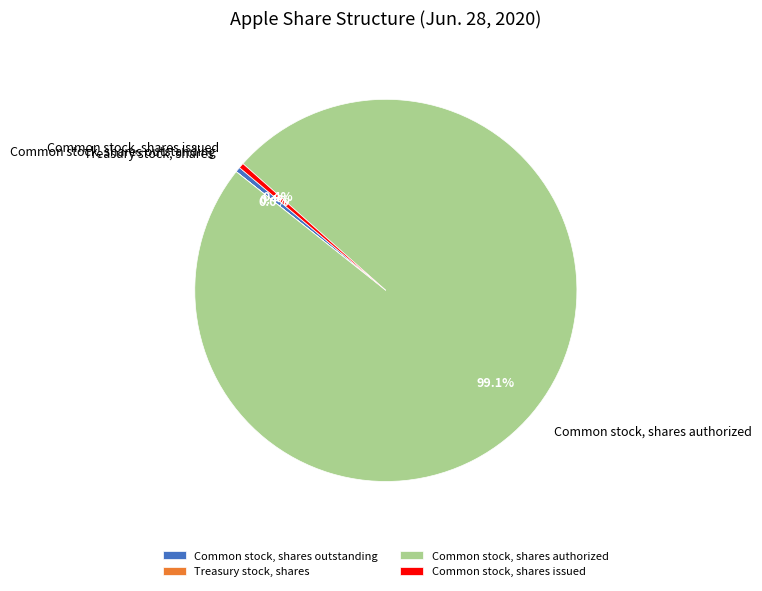

Which category accounts for the majority?

Common stock, shares authorized